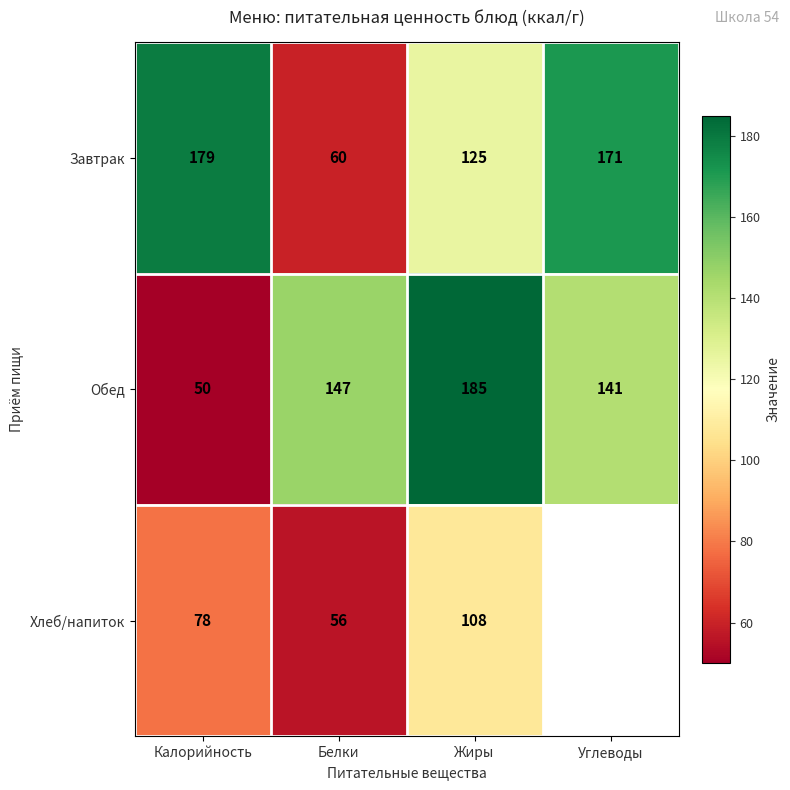

What is the maximum value shown in the chart?

185.0